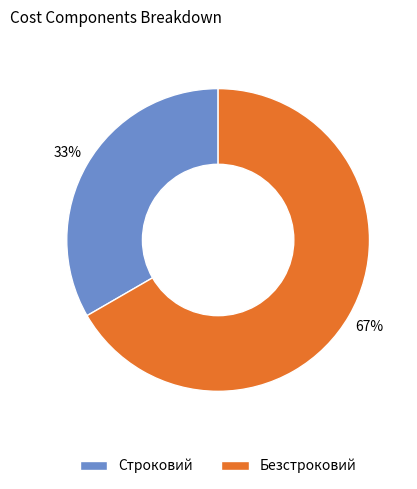

The Строковий slice represents 44% of the pie. True or false?

False